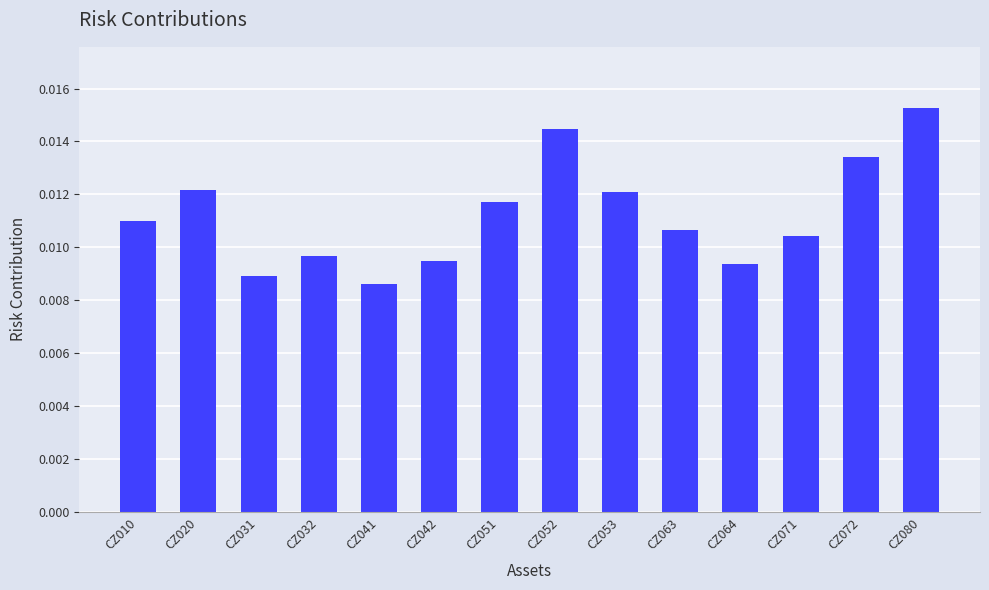

Count the values in the range 0 to 1.

14